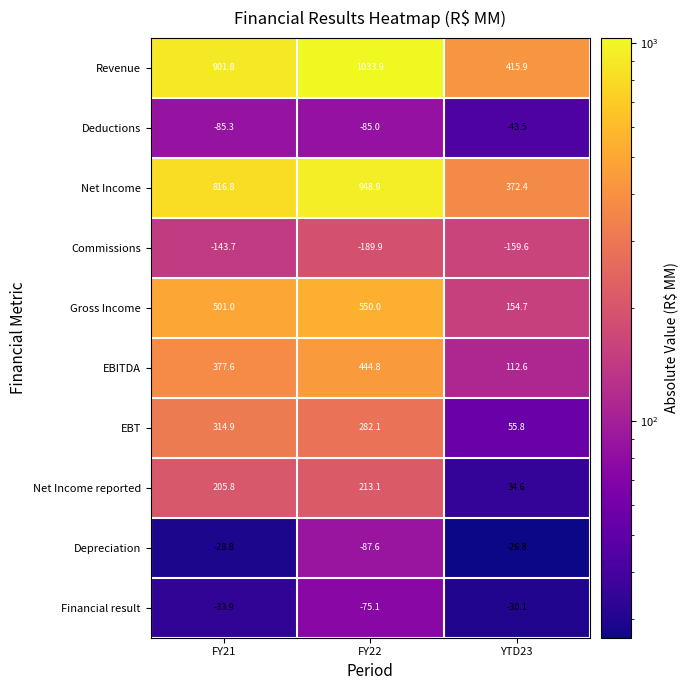

True or false: Revenue has a value of 415.9 at YTD23.

True